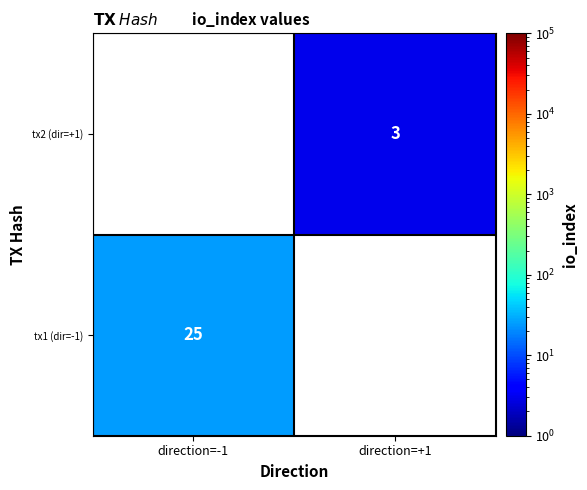

True or false: tx1 (dir=-1) has a value of 25 at direction=-1.

True